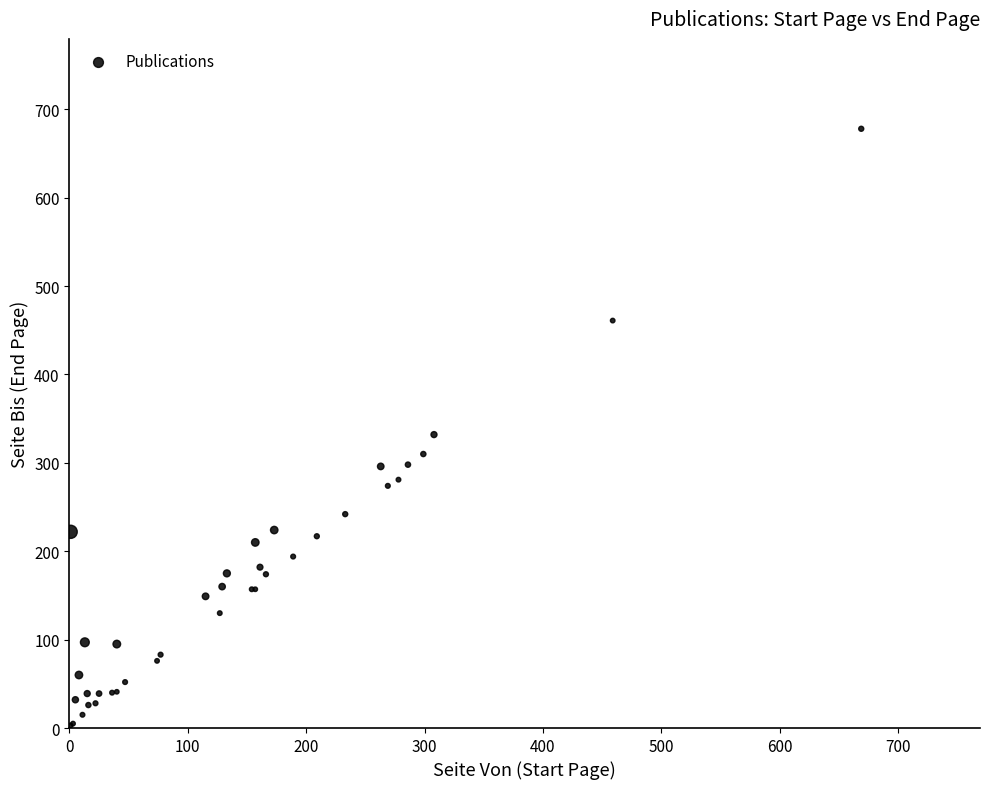

What Y value in the scatter plot is closest to 340?

332